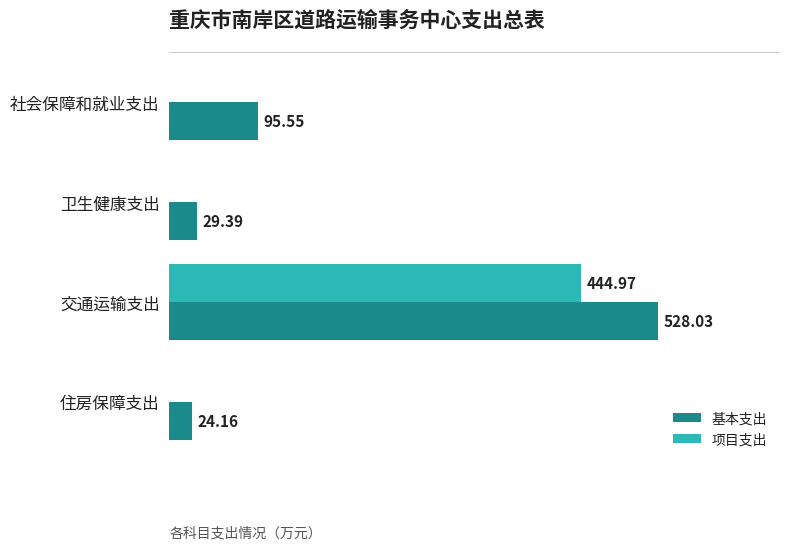

At which label is 基本支出 closest to 276?

社会保障和就业支出